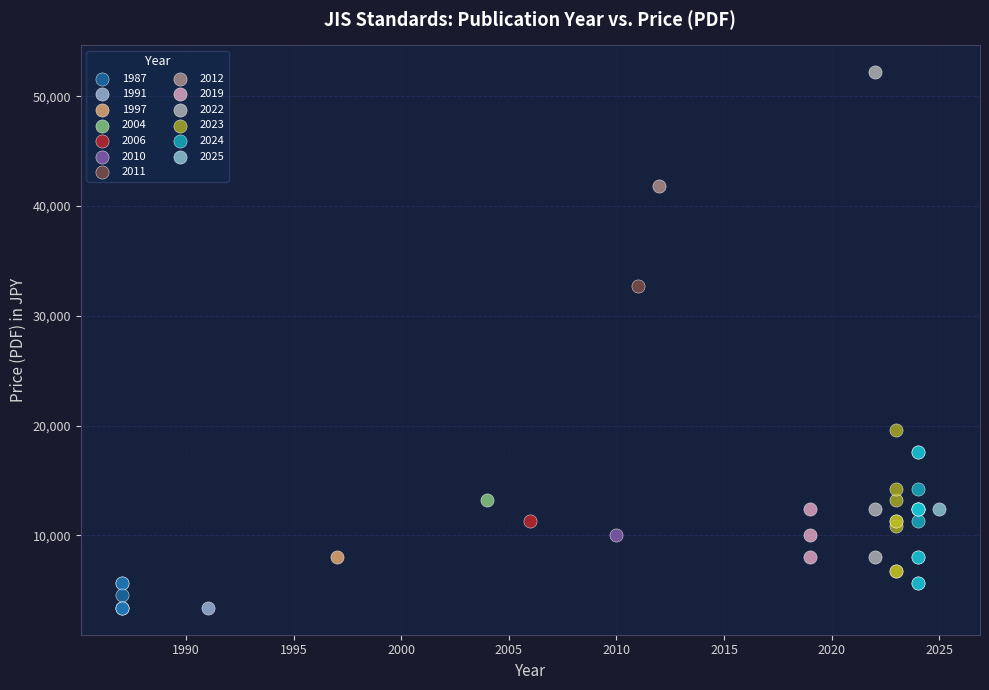

What are all the series names shown in the legend?

1987, 1991, 1997, 2004, 2006, 2010, 2011, 2012, 2019, 2022, 2023, 2024, 2025